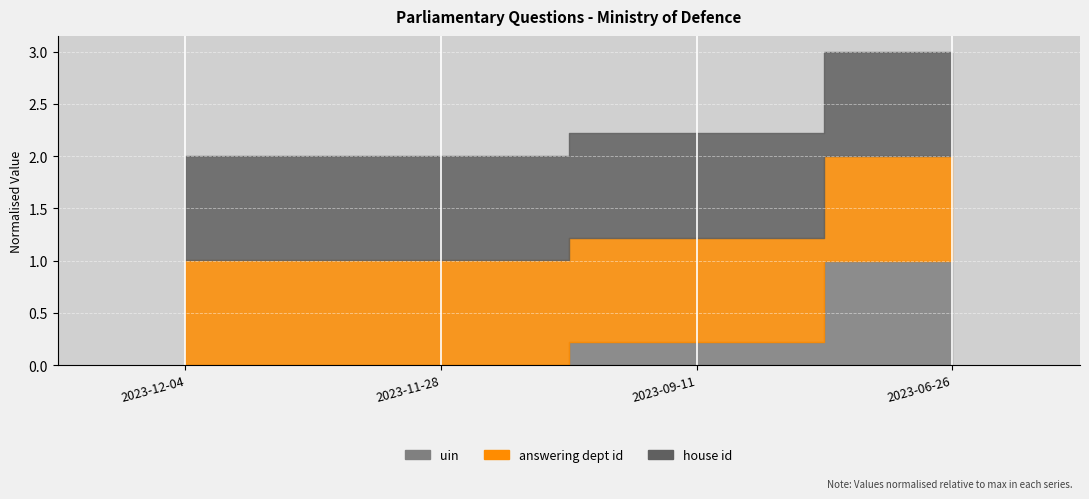

How many series are shown in this chart?

3